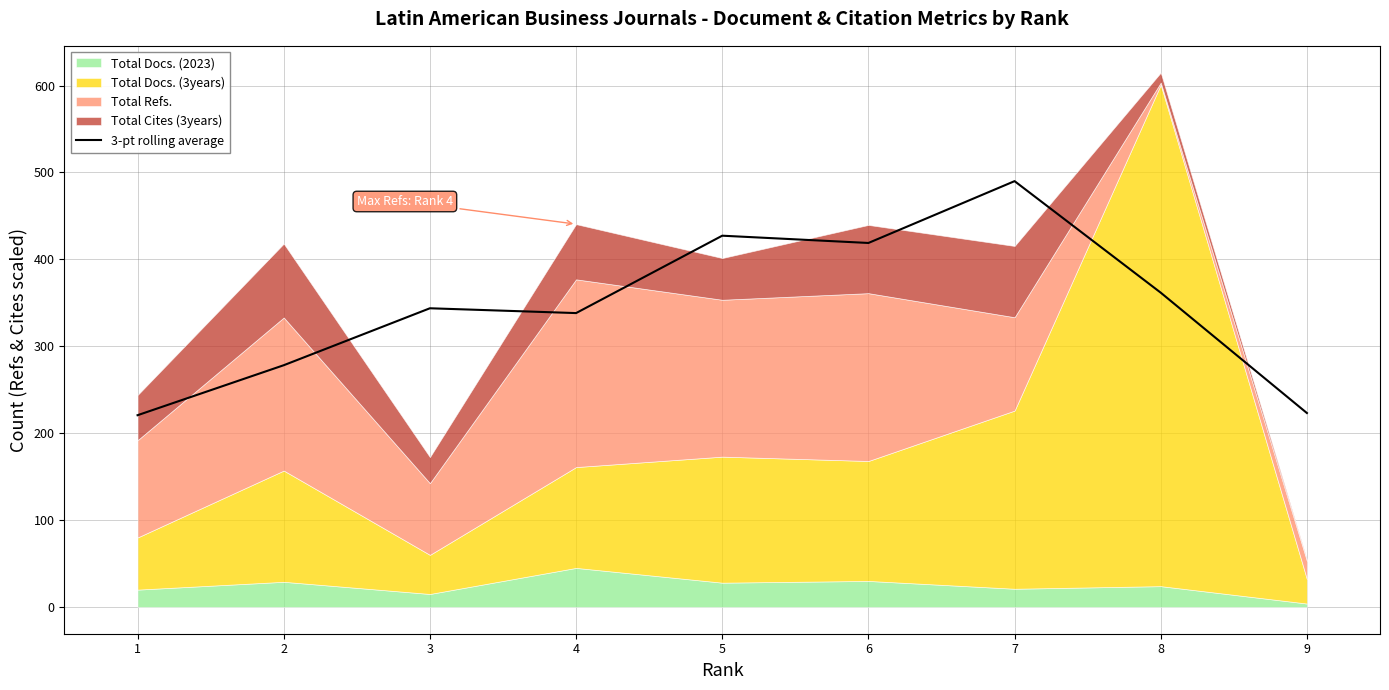

How many data points does each series have?

9